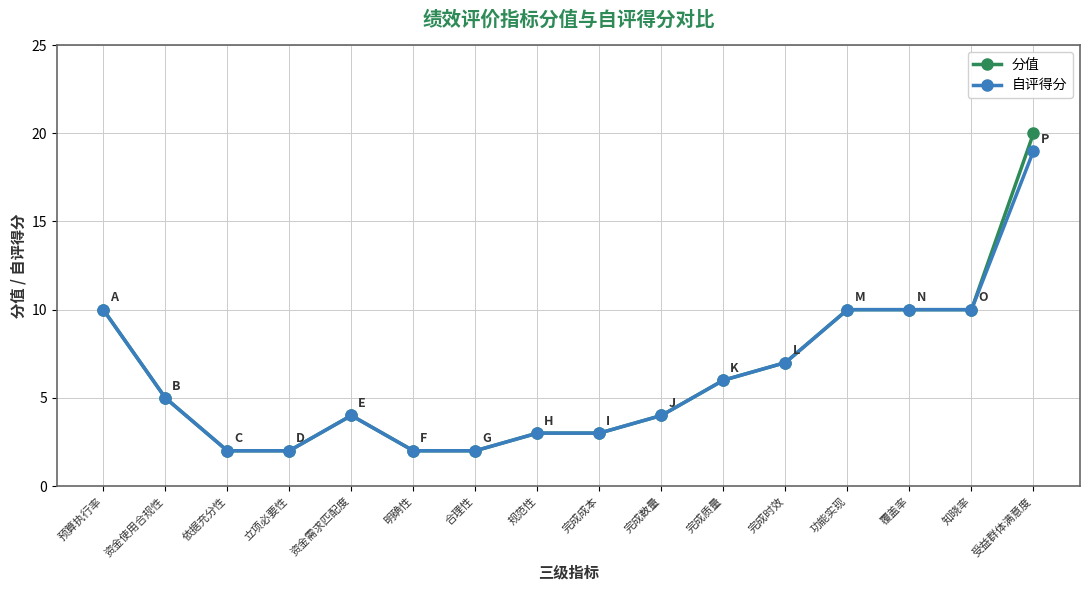

Reading left to right, list all the values displayed in this chart.

分值: 10	5	2	2	4	2	2	3	3	4	6	7	10	10	10	20
自评得分: 10	5	2	2	4	2	2	3	3	4	6	7	10	10	10	19